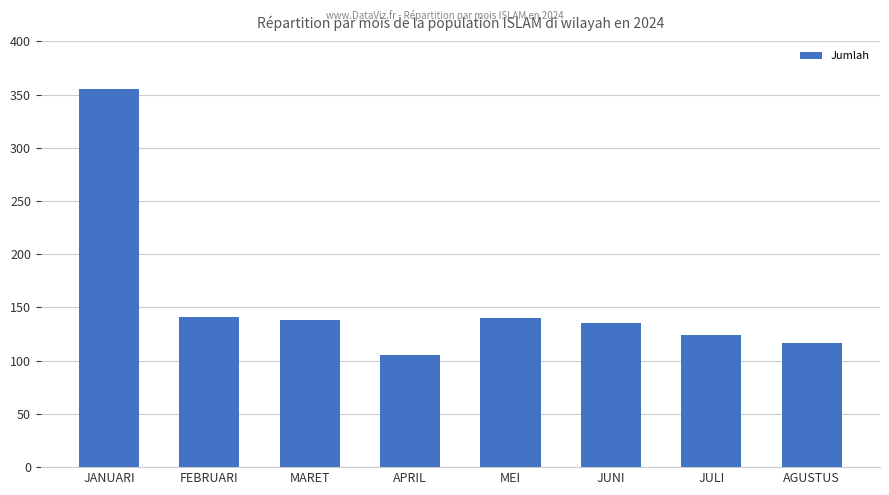

The value at AGUSTUS is 48. True or false?

False